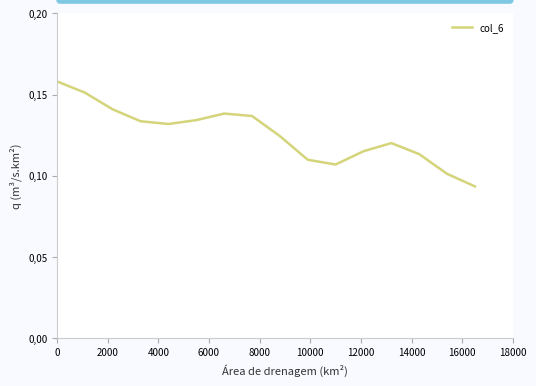

Is this an area chart (filled region under the line)?

No